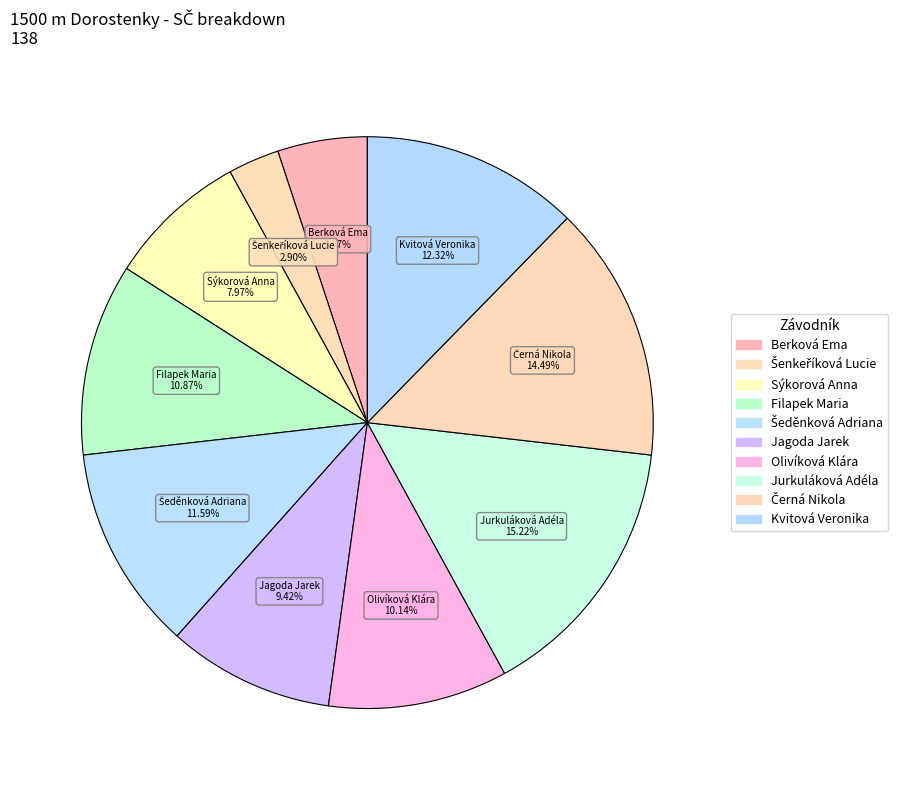

What portion of the pie excludes Berková Ema?

94.9%